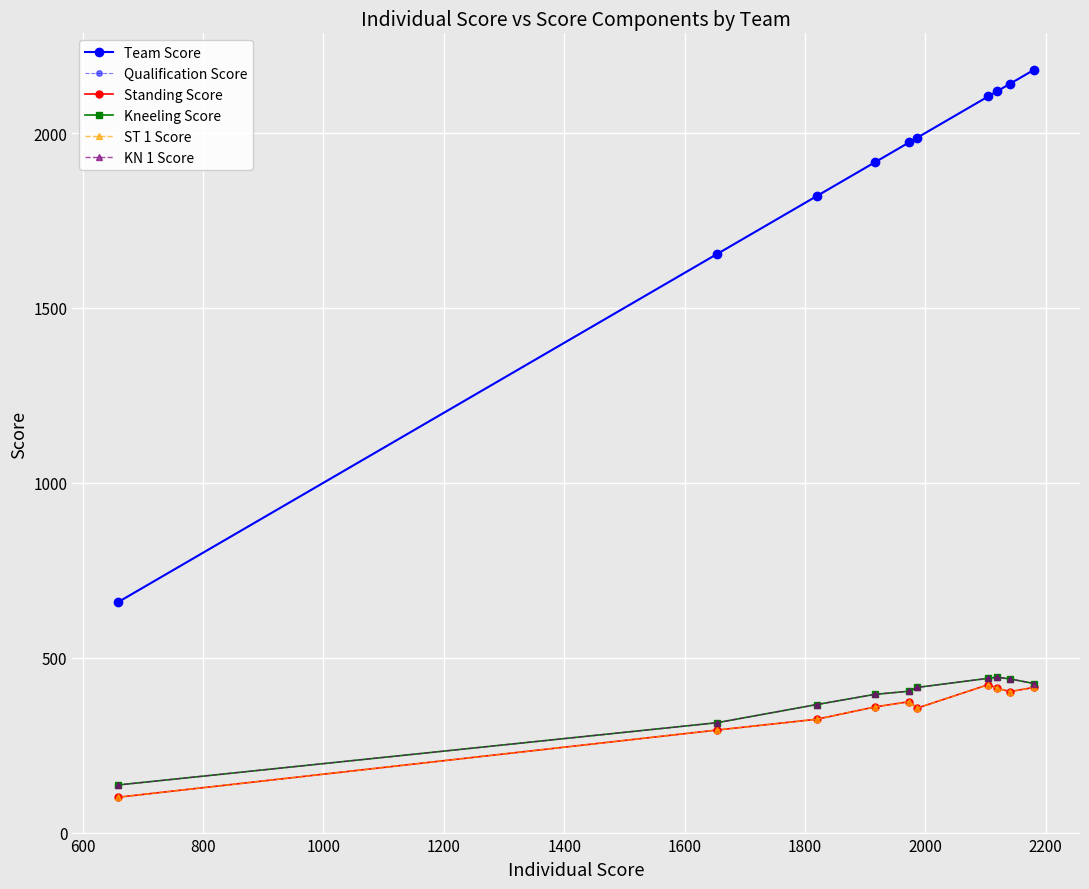

At how many categories does at least one series exceed 180?

10